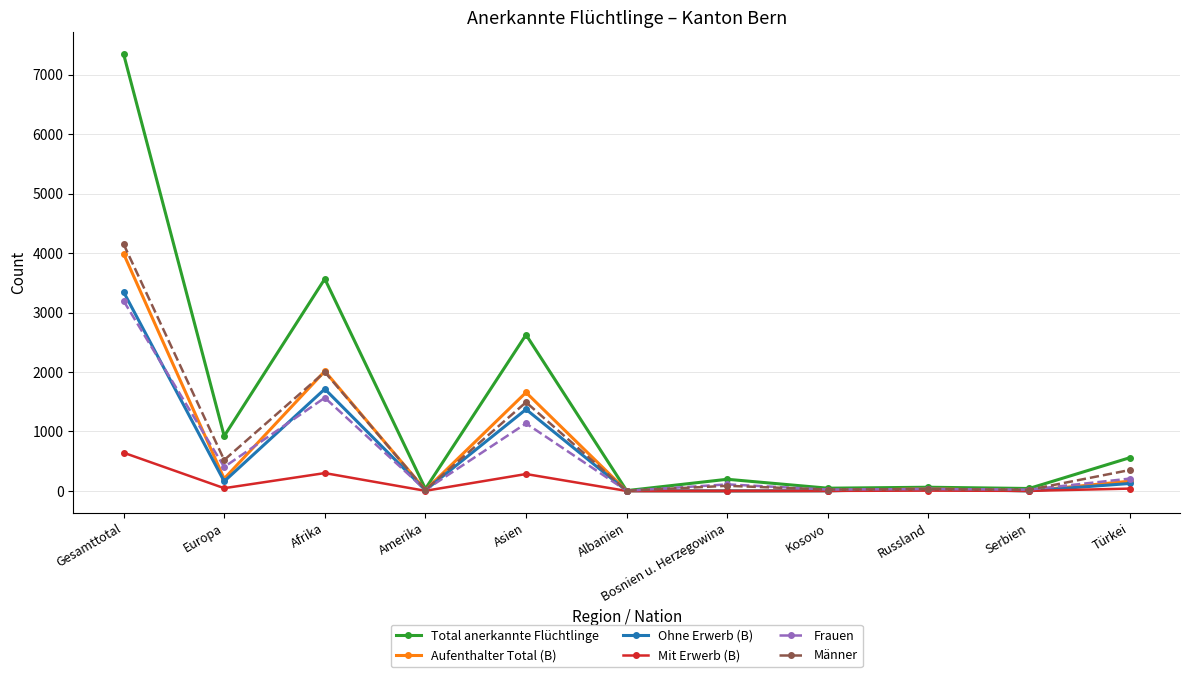

Does the chart have visible grid lines?

Yes